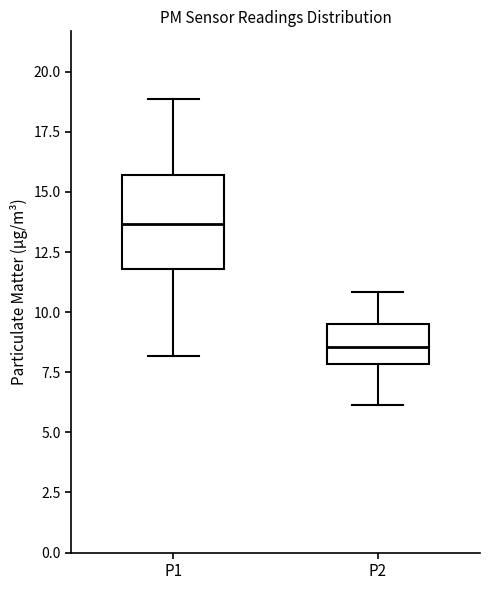

Where is the lower edge of the box for P1 on the y-axis? The values are not printed on the chart, so give them approximately, as read against the axis.

12.0